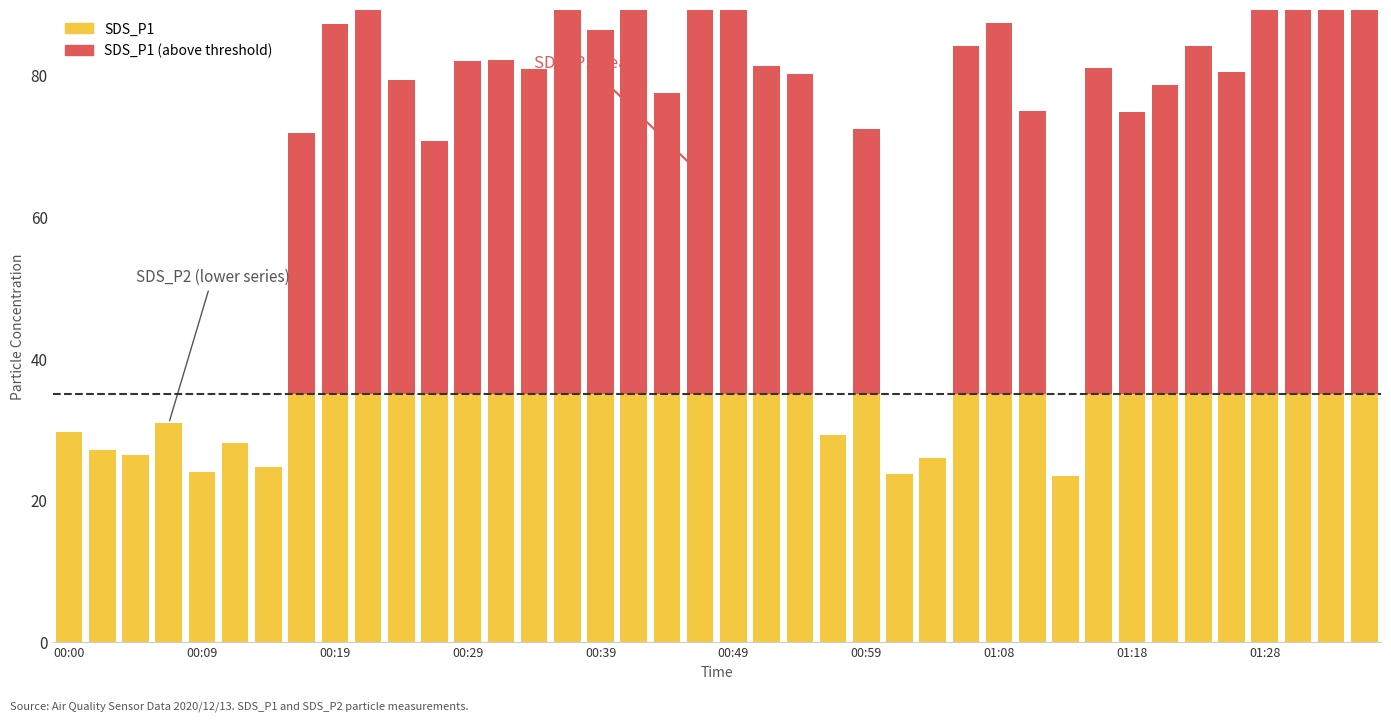

How many categories are shown in the chart?

40